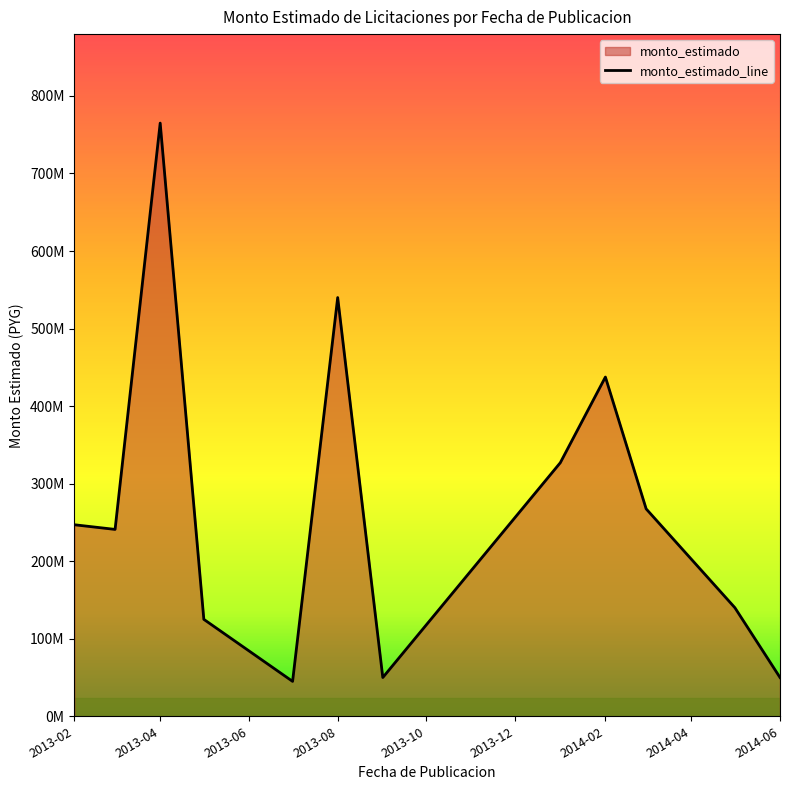

What is the value of the 11th point from the left?

140000000